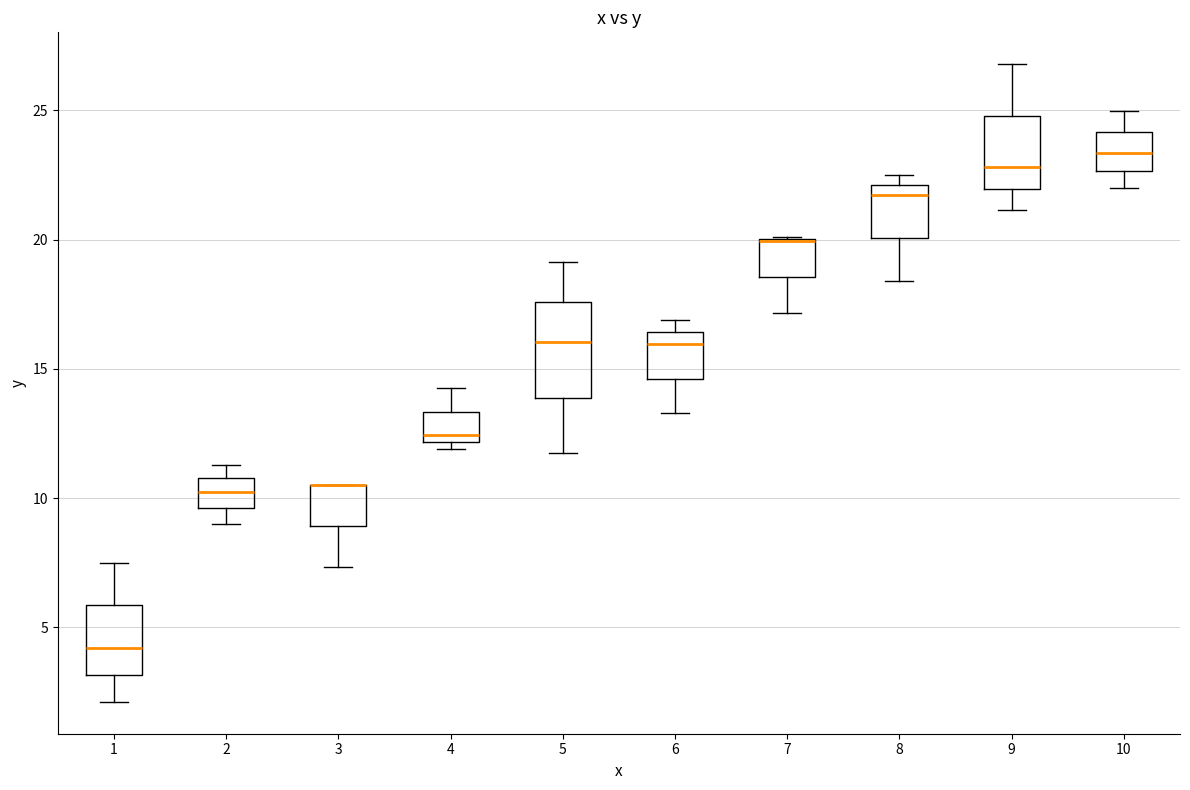

Reading left to right, transcribe this box plot: for each box, give where its median line is, the range the box spans, and where its two whiskers end, as read against the y-axis. The values are not printed on the chart, so give them approximately, as read against the axis.

1: median 4.0, box 3.0 to 6.0, whiskers 2.0 to 7.5
2: median 10.0, box 9.5 to 11.0, whiskers 9.0 to 11.5
3: median 10.5 (drawn on the box's upper edge), box 9.0 to 10.5, whiskers 7.5 to 10.5
4: median 12.5, box 12.0 to 13.5, whiskers 12.0 (just below the box's lower edge) to 14.5
5: median 16.0, box 14.0 to 17.5, whiskers 11.5 to 19.0
6: median 16.0, box 14.5 to 16.5, whiskers 13.5 to 17.0
7: median 20.0 (drawn on the box's upper edge), box 18.5 to 20.0, whiskers 17.0 to 20.0
8: median 21.5, box 20.0 to 22.0, whiskers 18.5 to 22.5
9: median 23.0, box 22.0 to 25.0, whiskers 21.0 to 27.0
10: median 23.5, box 22.5 to 24.0, whiskers 22.0 to 25.0